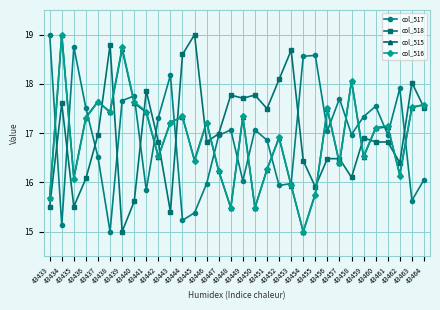

Is this an area chart (filled region under the line)?

No